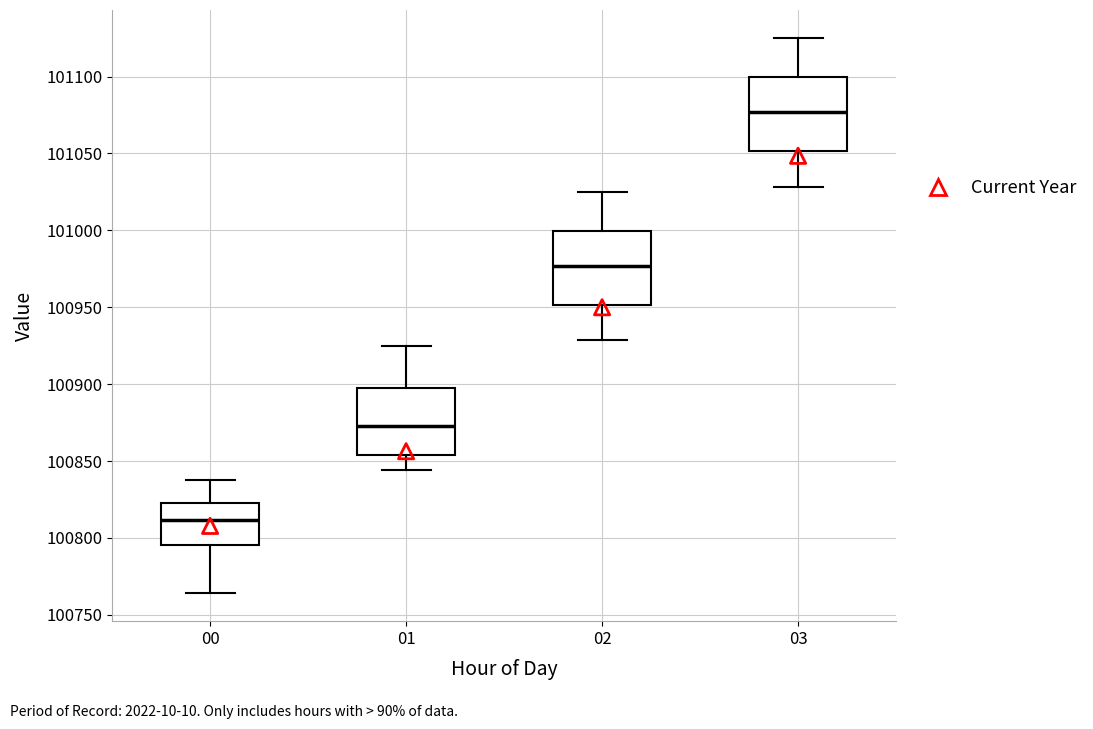

Reading left to right, transcribe this box plot: for each box, give where its median line is, the range the box spans, and where its two whiskers end, as read against the y-axis. The values are not printed on the chart, so give them approximately, as read against the axis.

00: median 100810, box 100795 to 100825, whiskers 100765 to 100840
01: median 100875, box 100855 to 100900, whiskers 100845 to 100925
02: median 100975, box 100950 to 101000, whiskers 100930 to 101025
03: median 101075, box 101050 to 101100, whiskers 101030 to 101125